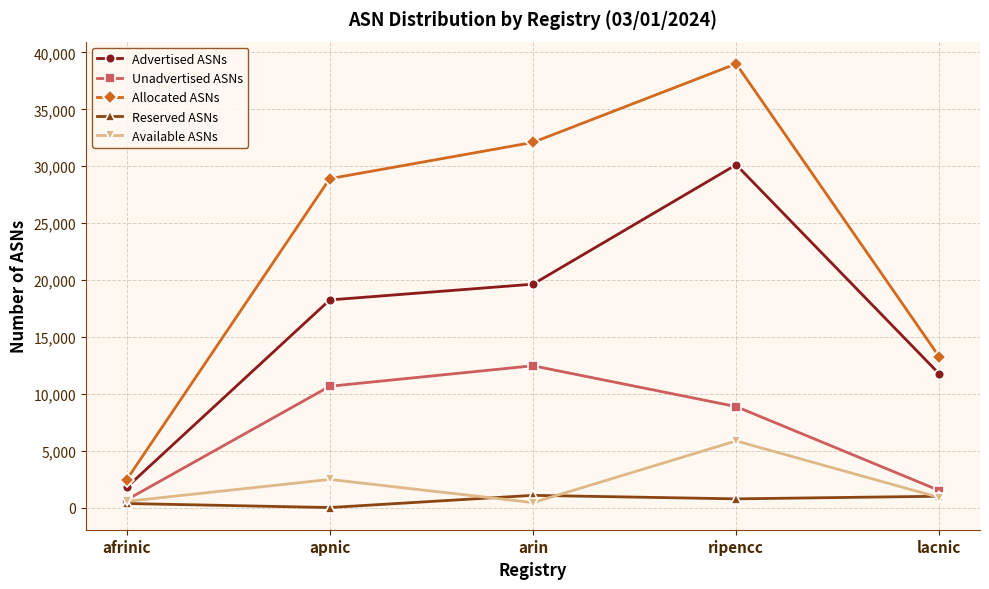

Which category has the highest value in the Available ASNs series?

ripencc